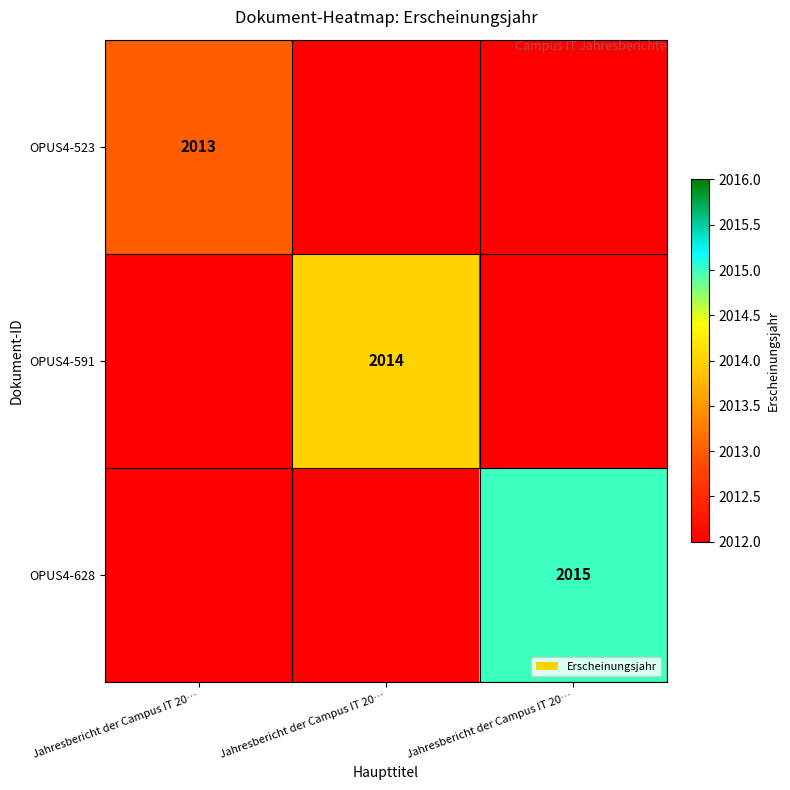

Which has a higher value, Jahresbericht der Campus IT 20… or Jahresbericht der Campus IT 20…?

Jahresbericht der Campus IT 20…